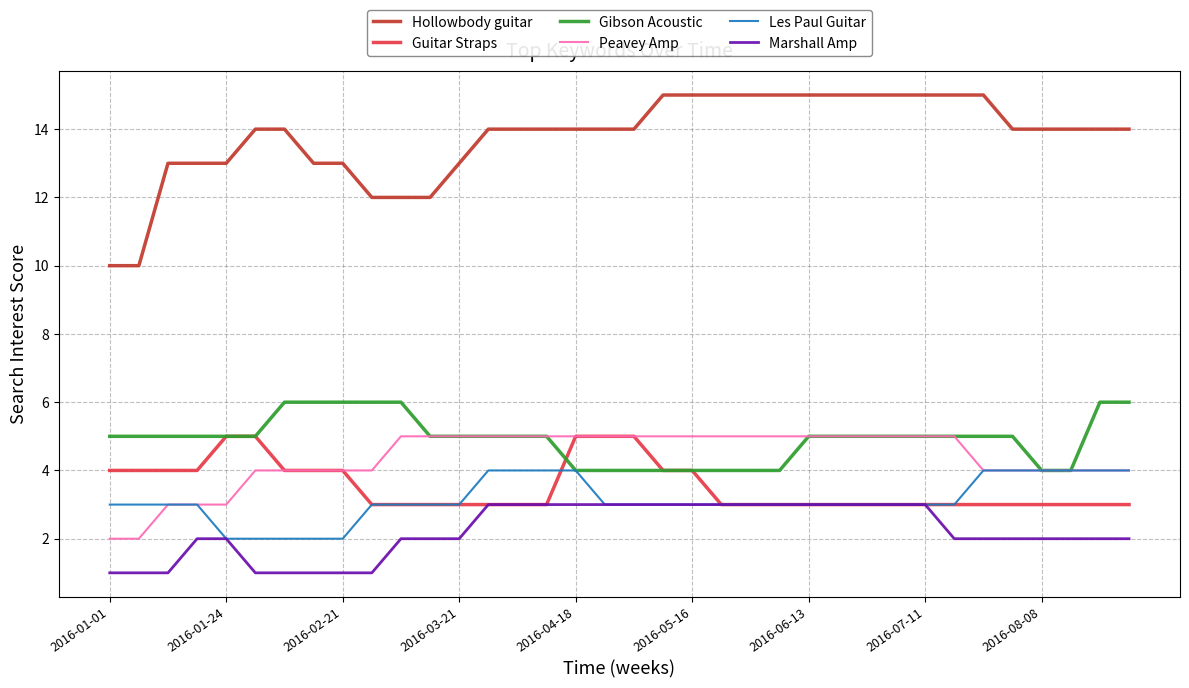

True or false: Marshall Amp and Gibson Acoustic cross at least once.

False